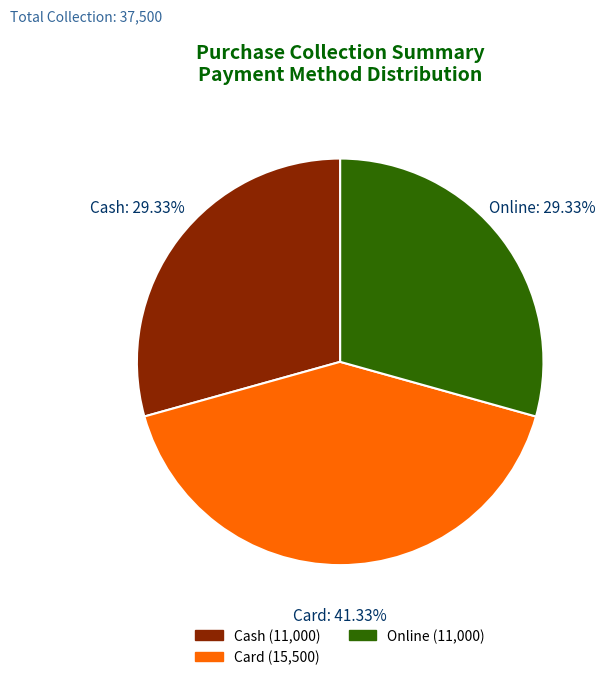

How many slices are in this pie chart?

3